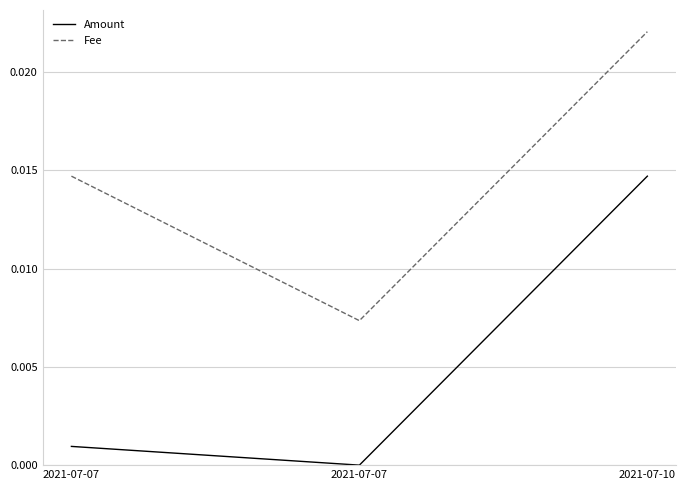

Rank the series by their maximum value, from lowest to highest.

Amount, Fee